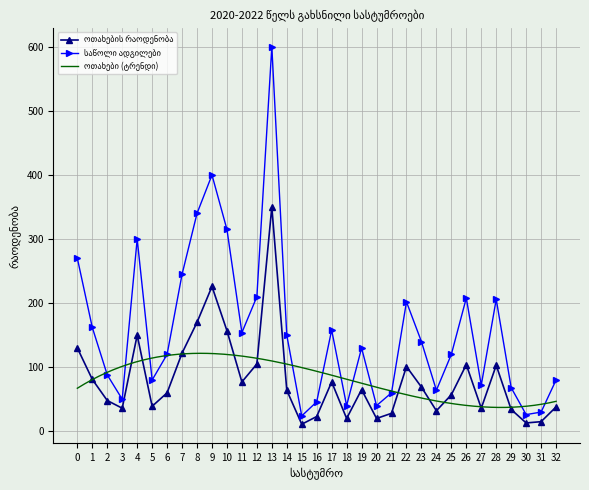

True or false: საწოლი ადგილები has more than 0 points higher than both neighbors.

True